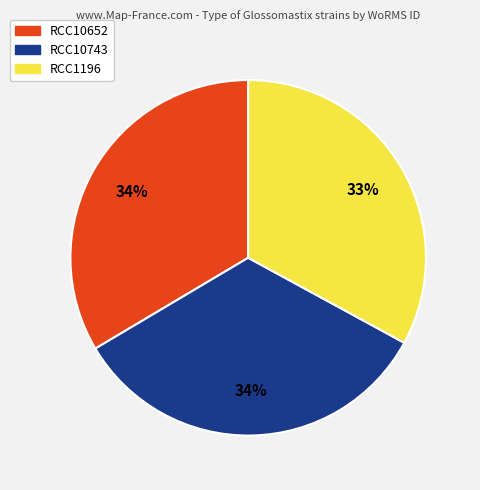

Does any single category account for the majority?

No